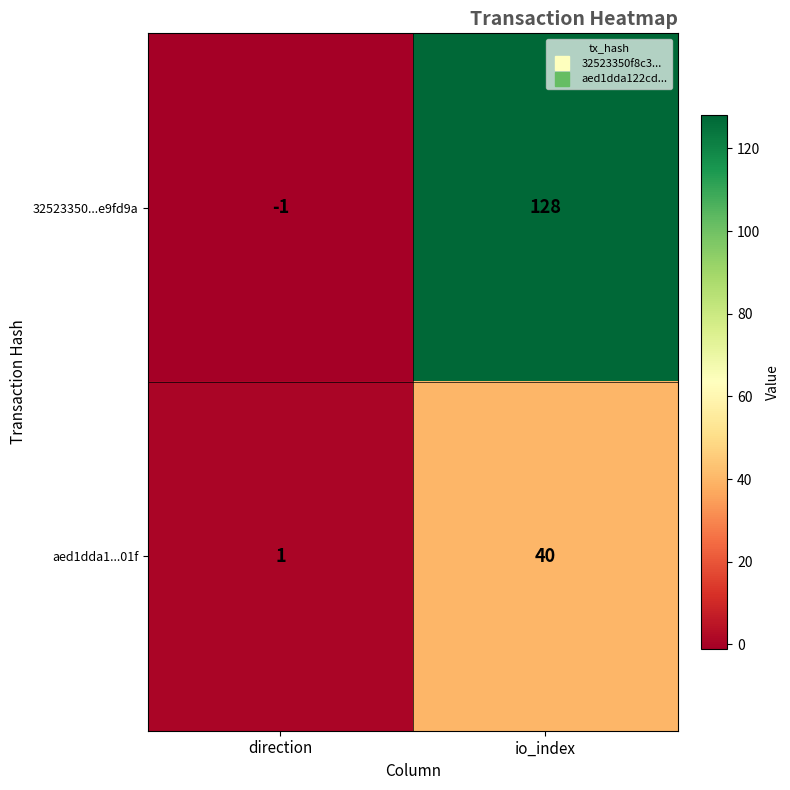

Which series has the largest total across all categories?

32523350...e9fd9a